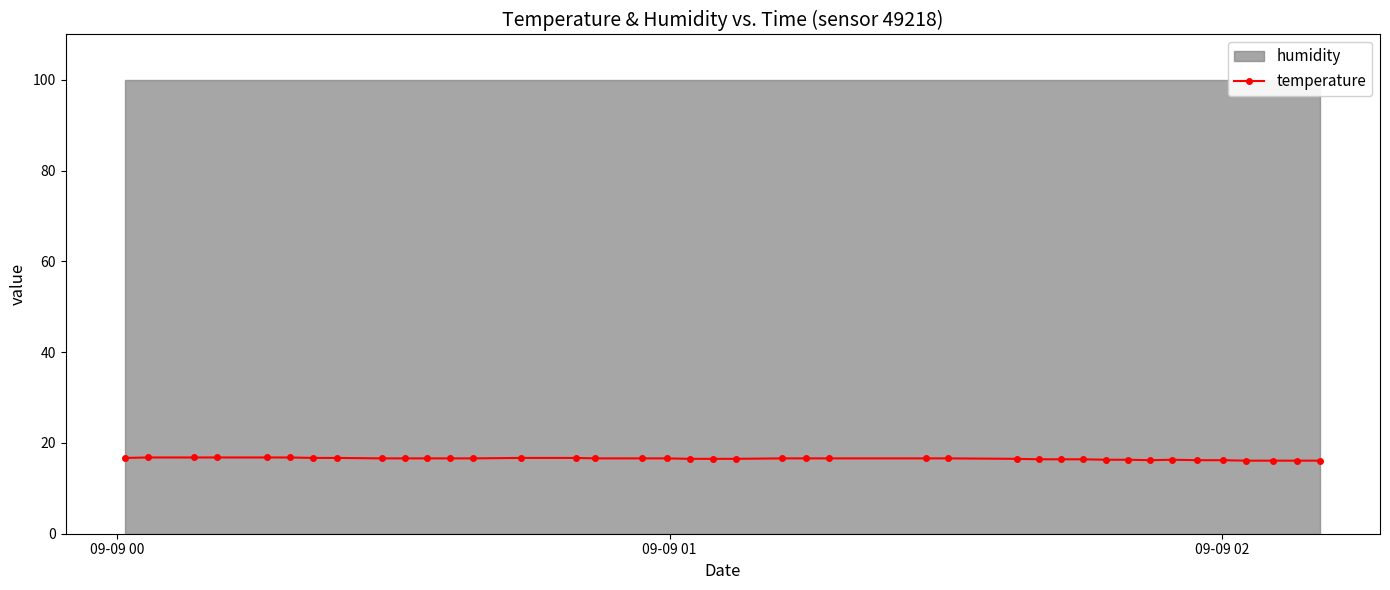

What is the maximum value for temperature?

16.8